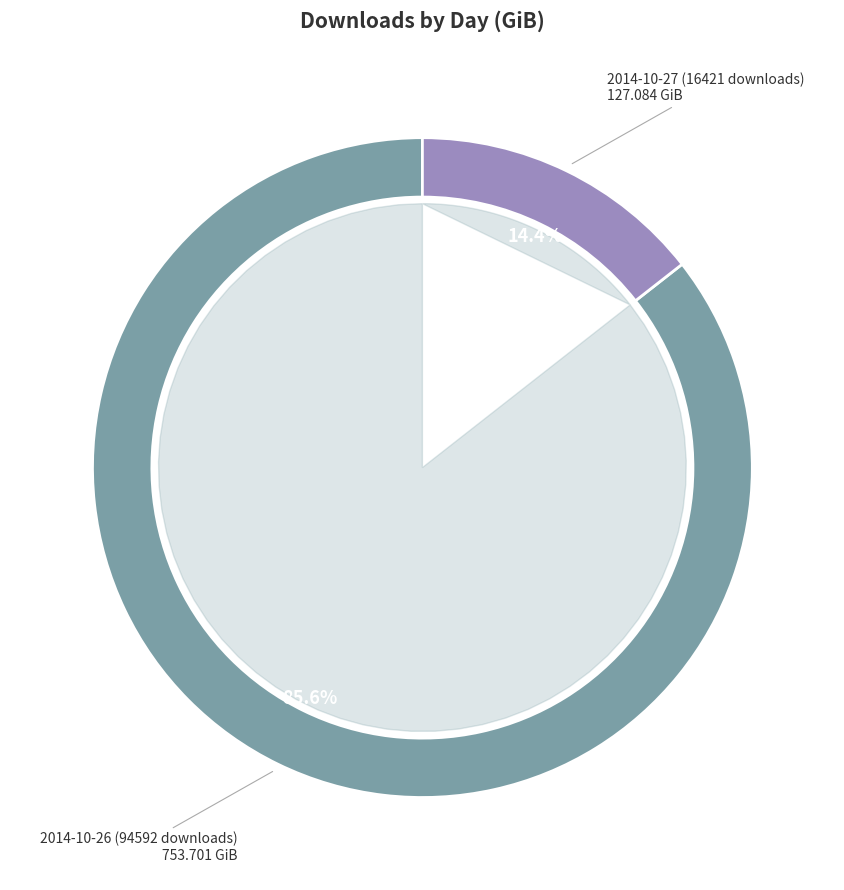

Is there any slice that represents more than half of the pie?

Yes